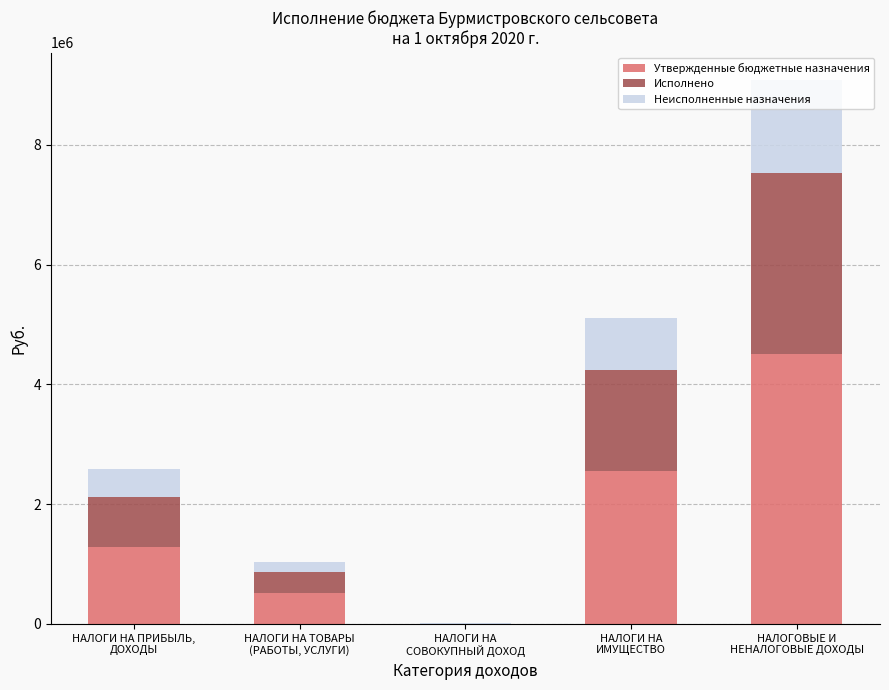

What is the maximum value for Утвержденные бюджетные назначения?

4514800.0